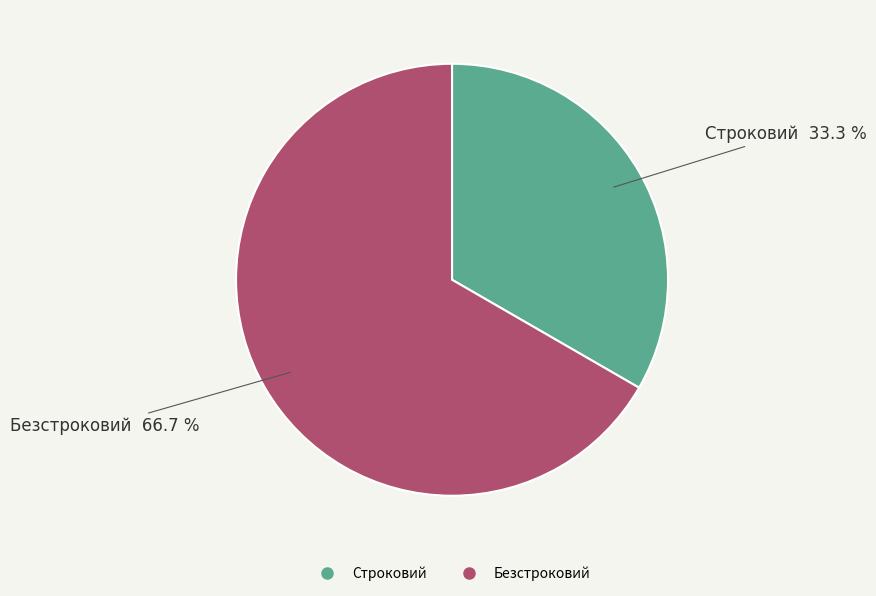

Which slice is the smallest?

Строковий